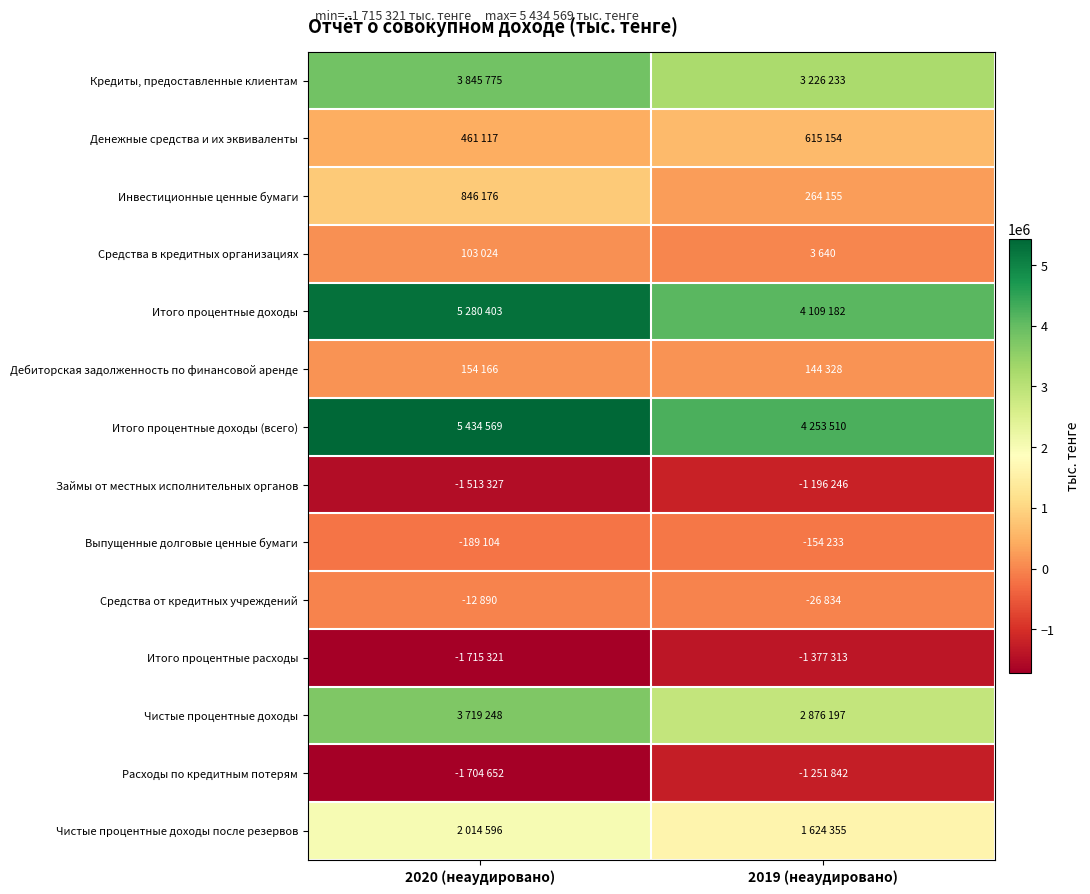

Which series has the widest spread of values?

Итого процентные доходы (всего)